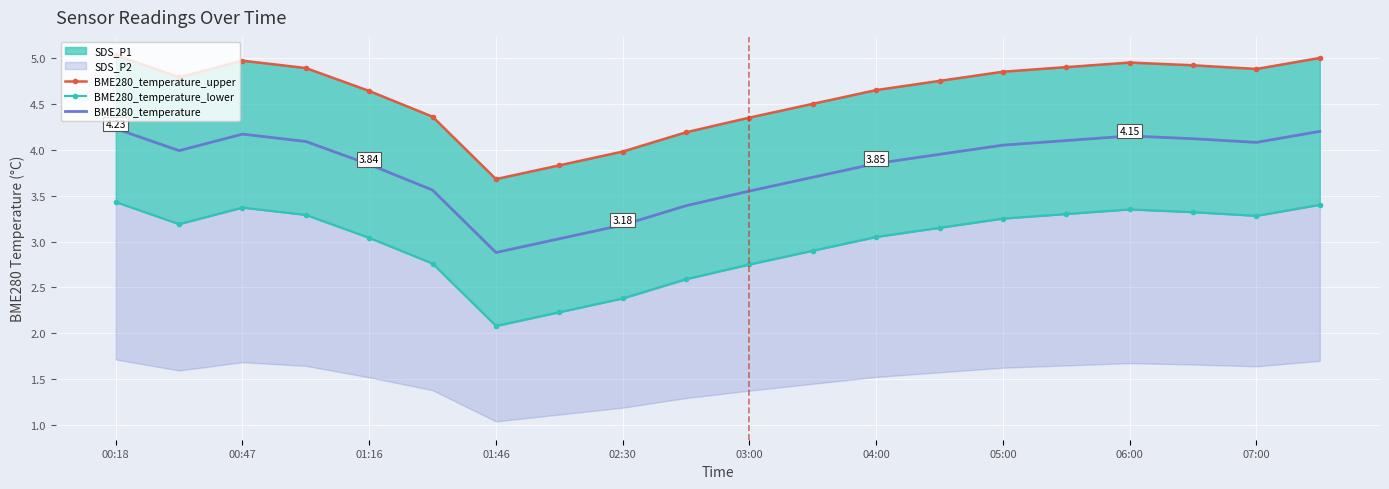

At 07:00, list the series in order from smallest to largest.

BME280_temperature_lower, BME280_temperature, BME280_temperature_upper